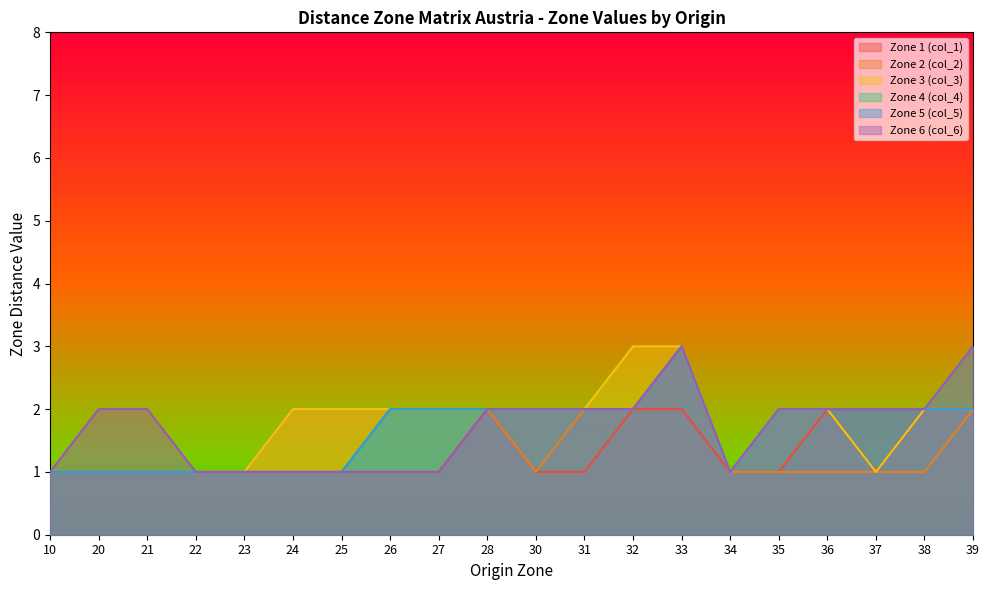

True or false: Zone 4 (col_4) and Zone 3 (col_3) intersect in this chart.

False